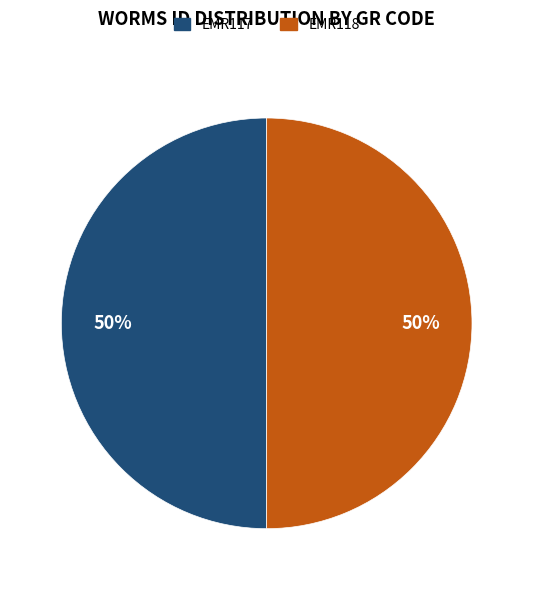

Approximately how many times larger is the value at EMR118 compared to EMR117?

1.0